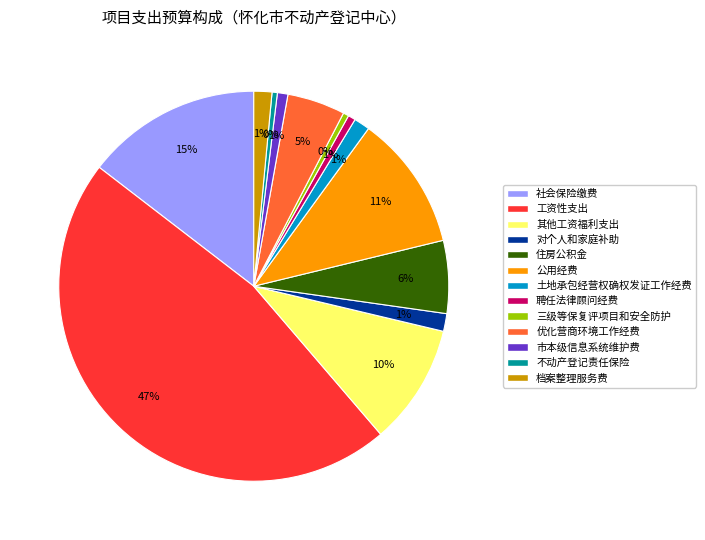

To the nearest percent, what percentage of the pie is 社会保险缴费?

15%